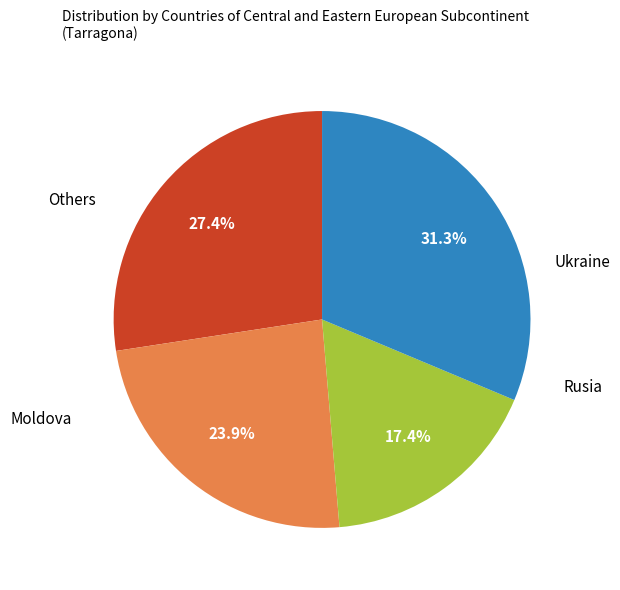

Does any single category account for the majority?

No